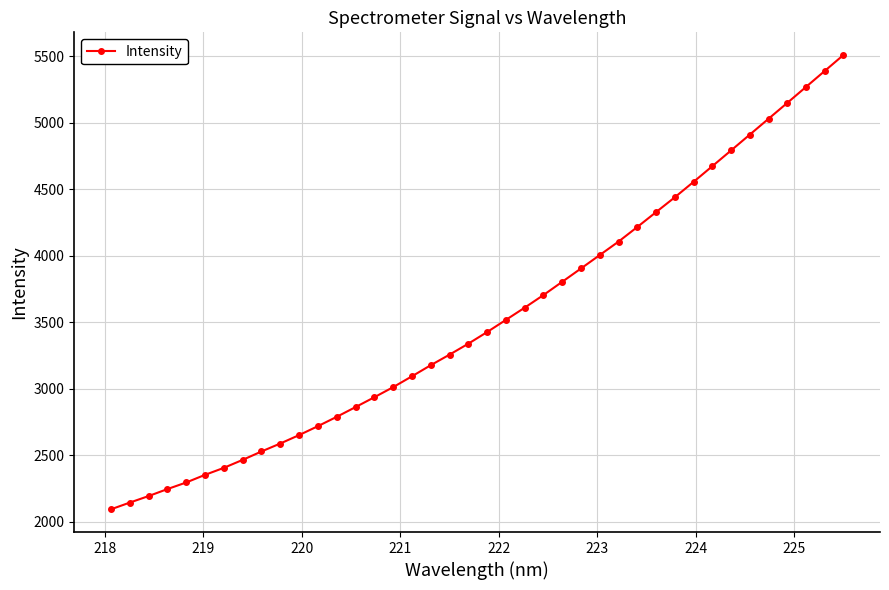

What is the sum of all values?

141515.2